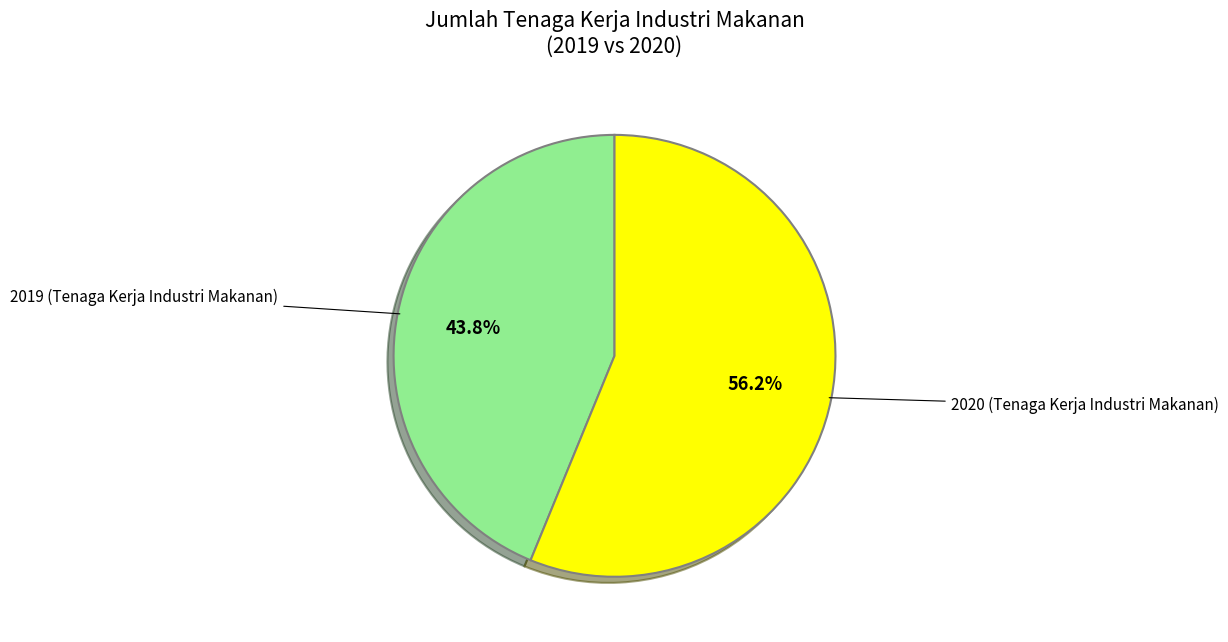

Is there a majority slice in this chart?

Yes